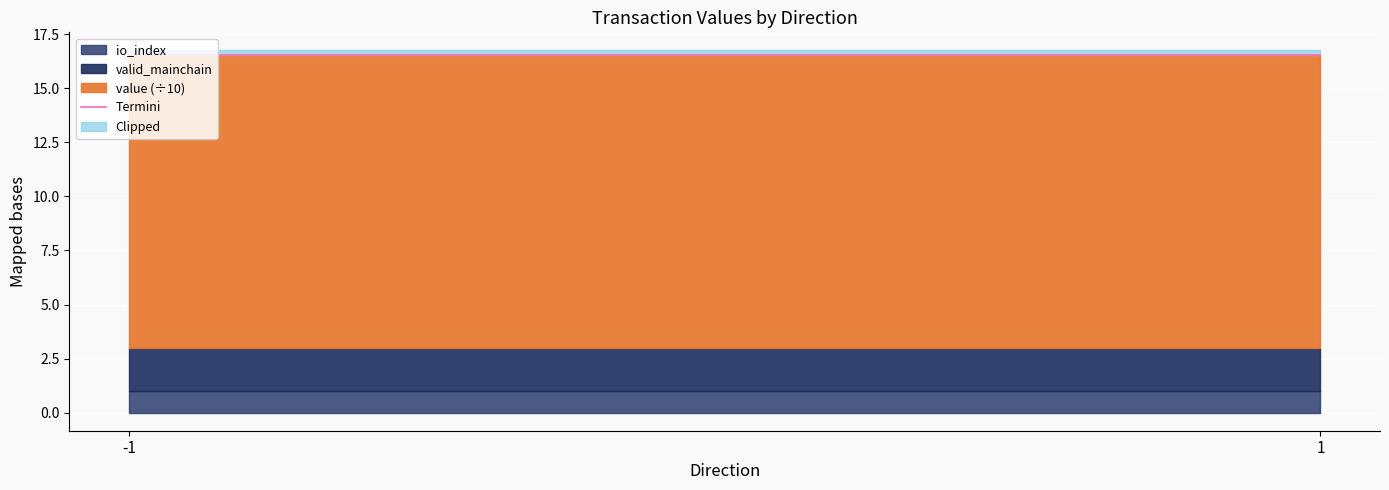

At which category does the chart reach its peak across all series?

1